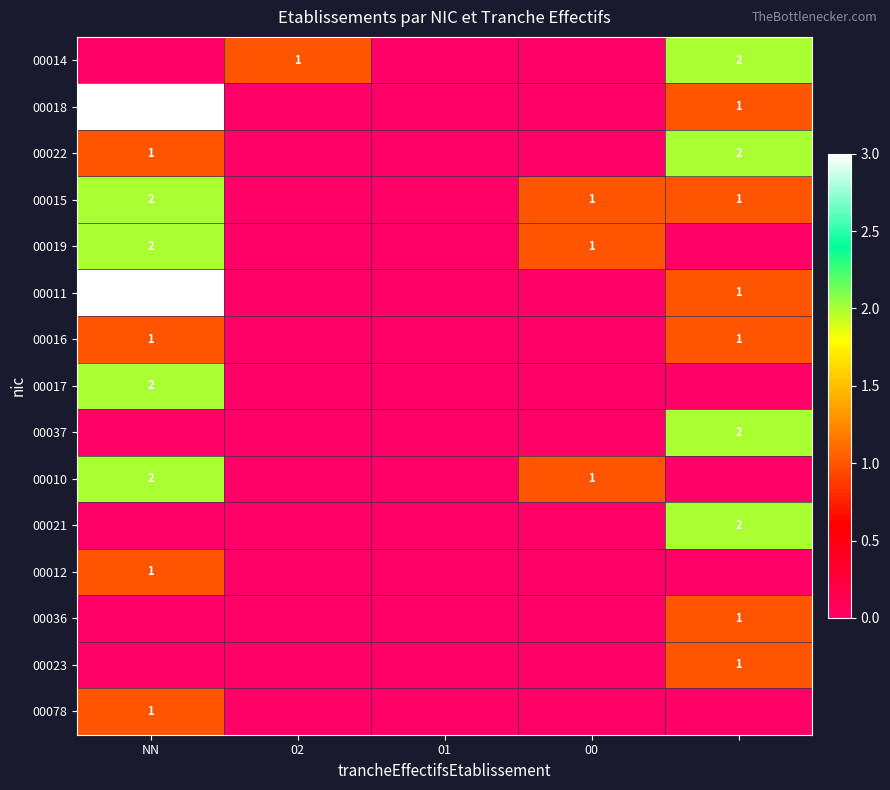

At which category is the sum across all series the highest?

NN